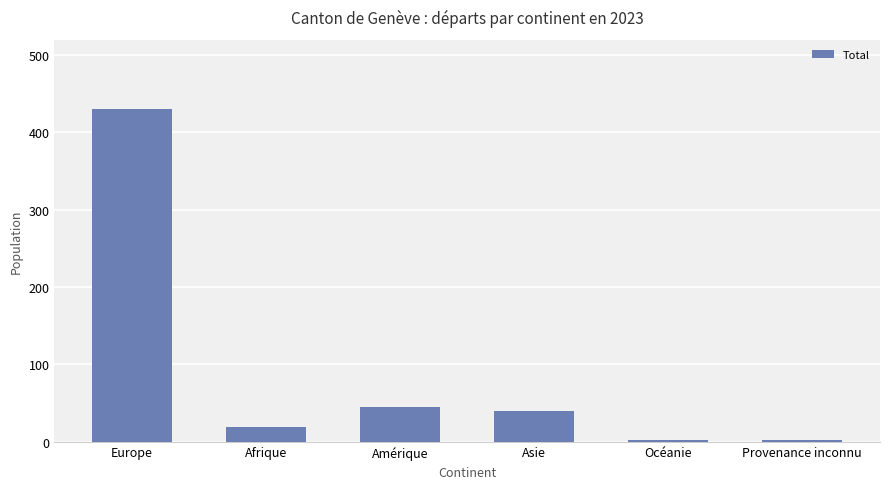

Which has a higher value, Océanie or Europe?

Europe